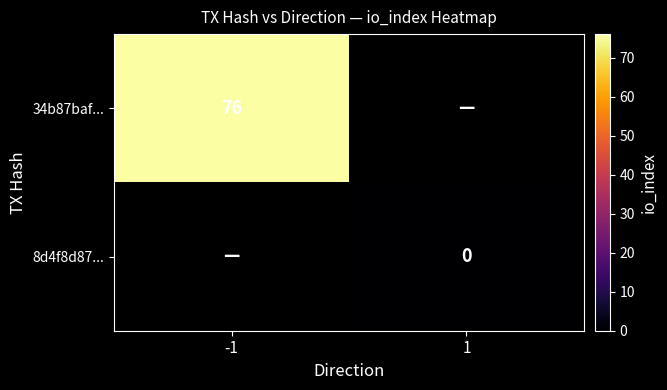

The 34b87baf... series shows 26 at -1. True or false?

False